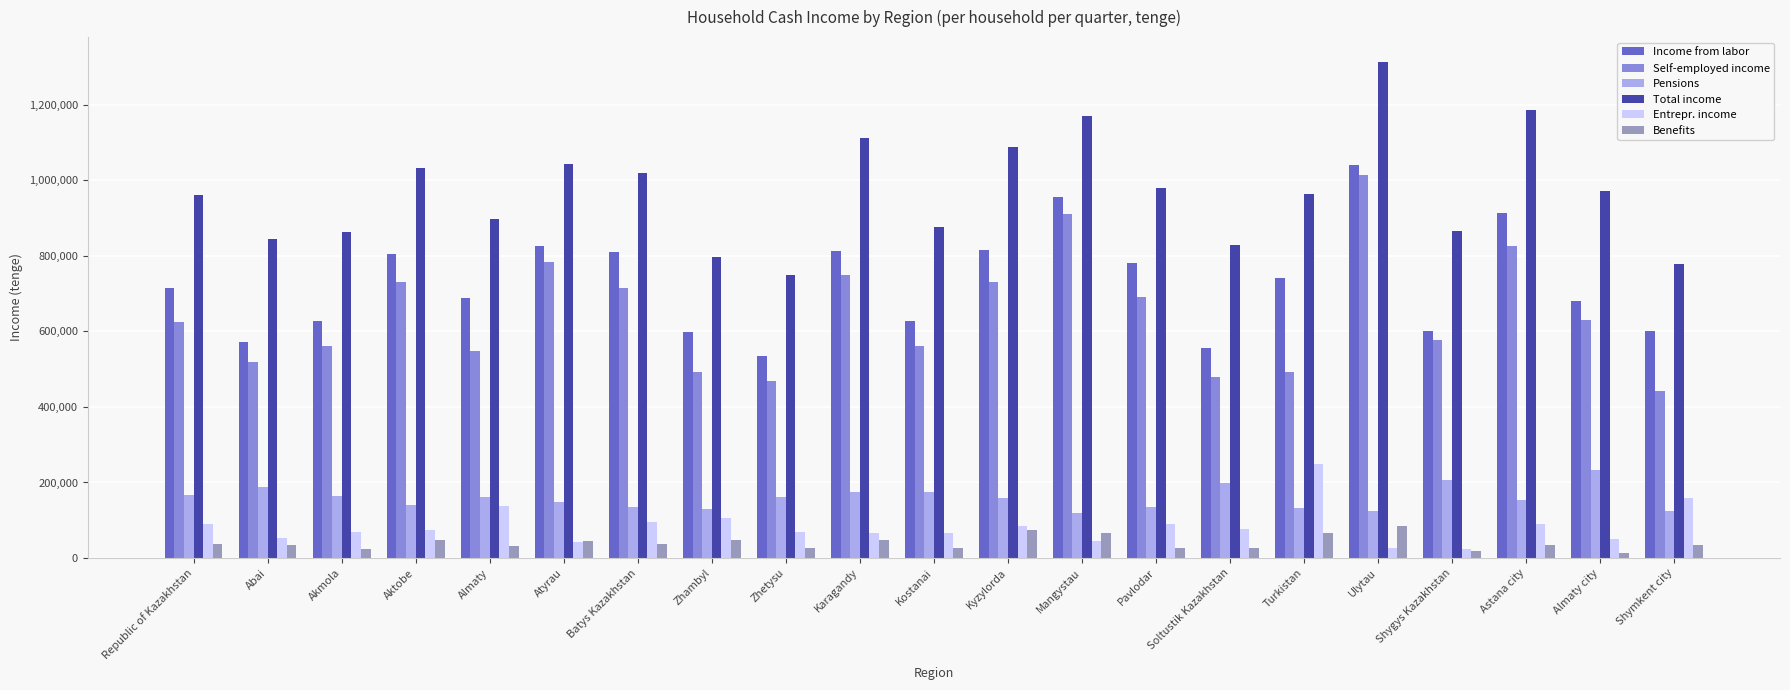

What is the total value across all series at Pavlodar?

2703944